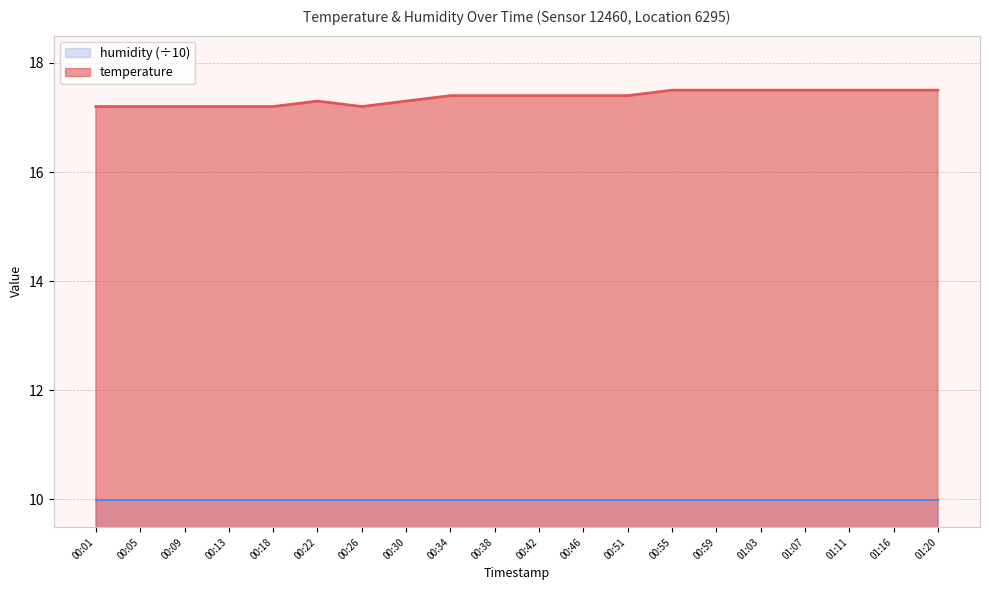

How many points are lower than both their immediate neighbors (excluding endpoints)?

1